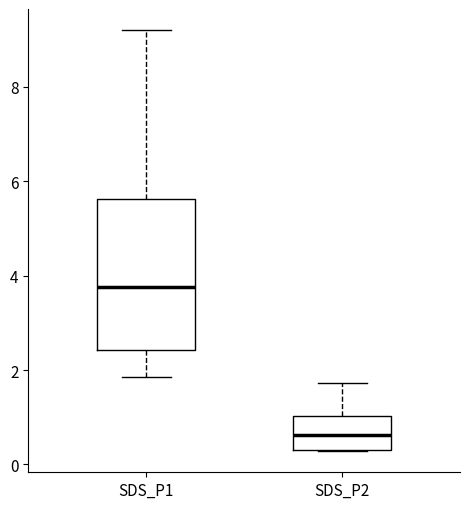

Where is the lower edge of the box for SDS_P2 on the y-axis? The values are not printed on the chart, so give them approximately, as read against the axis.

0.4